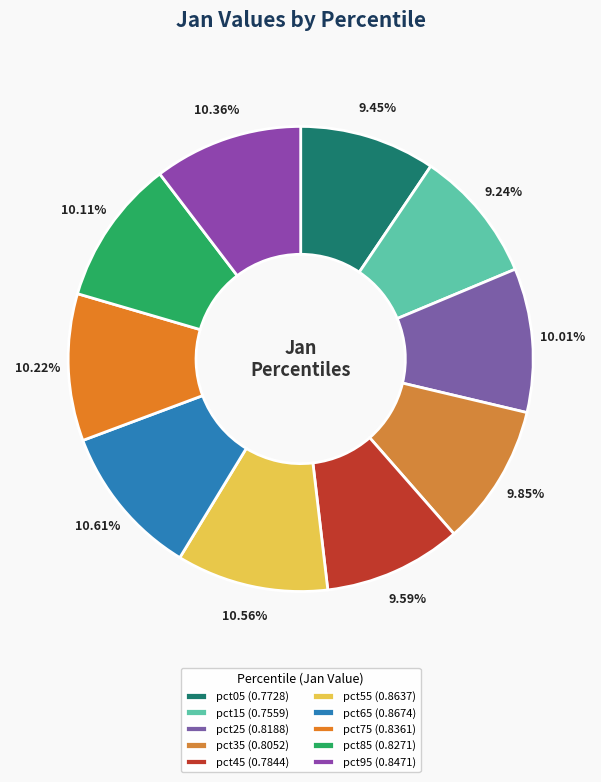

What percentage is NOT represented by pct55?

89.4%